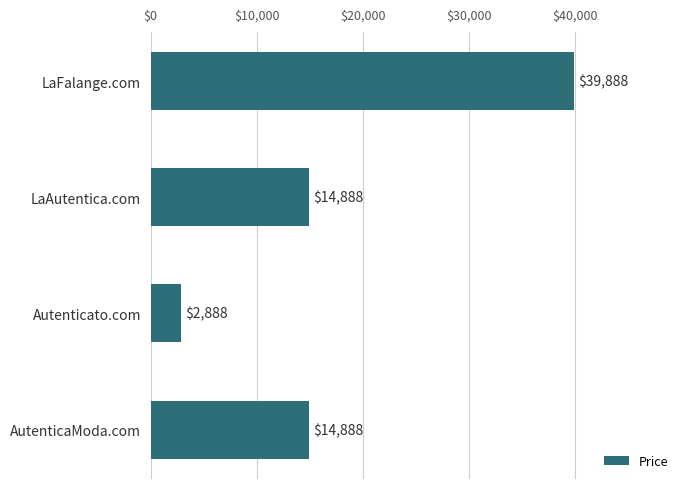

What is the difference between the maximum and minimum values?

37000